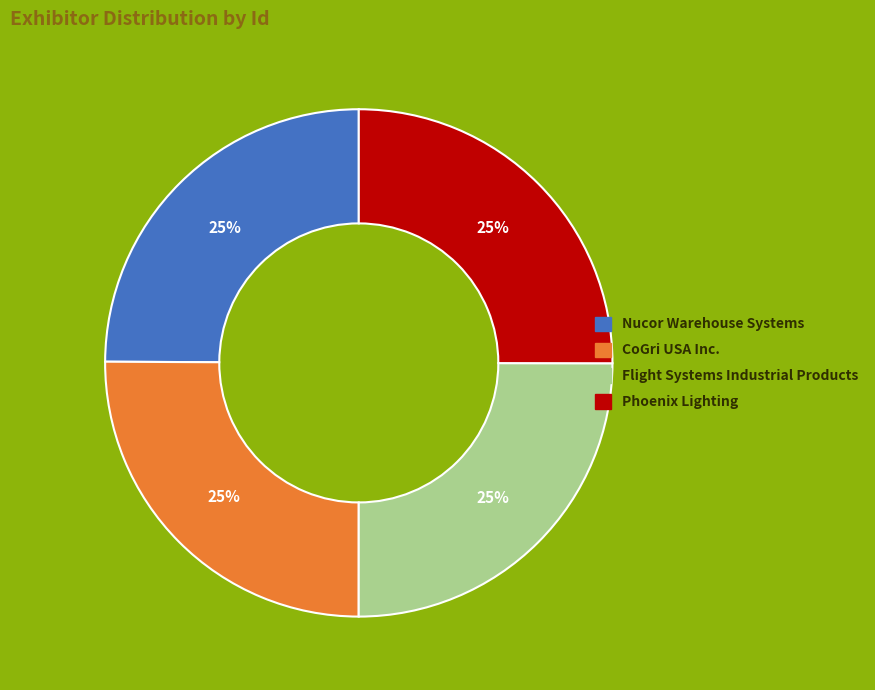

Is there a majority slice in this chart?

No